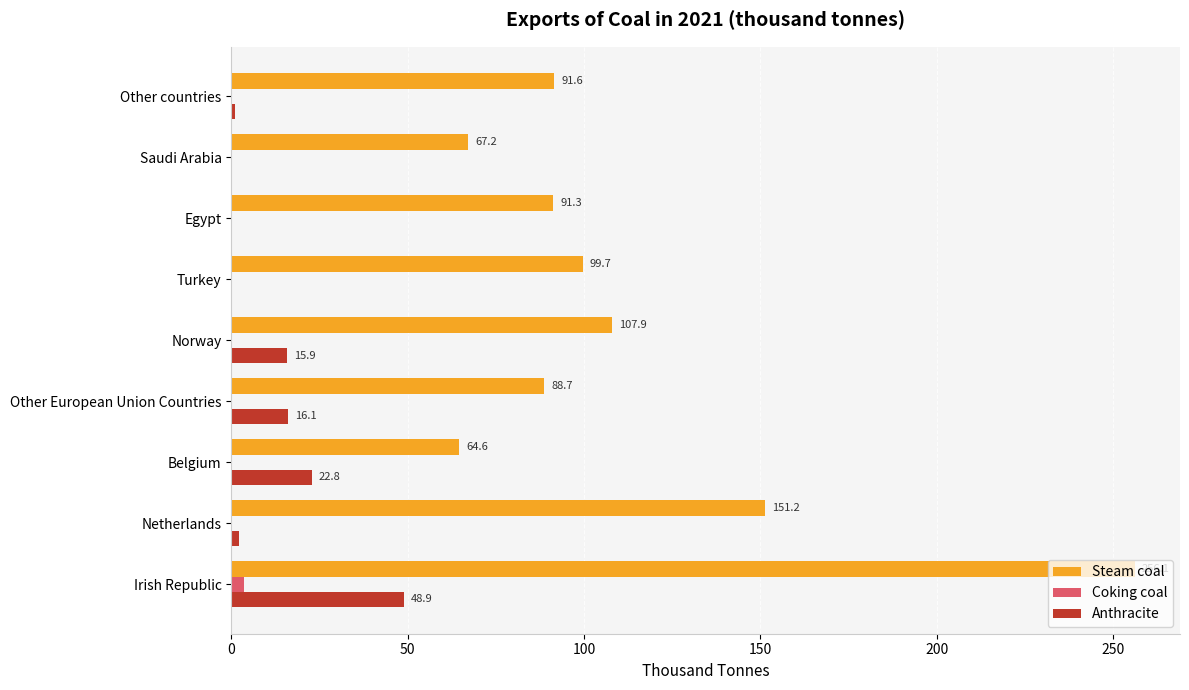

Which series has the largest total across all categories?

Steam coal